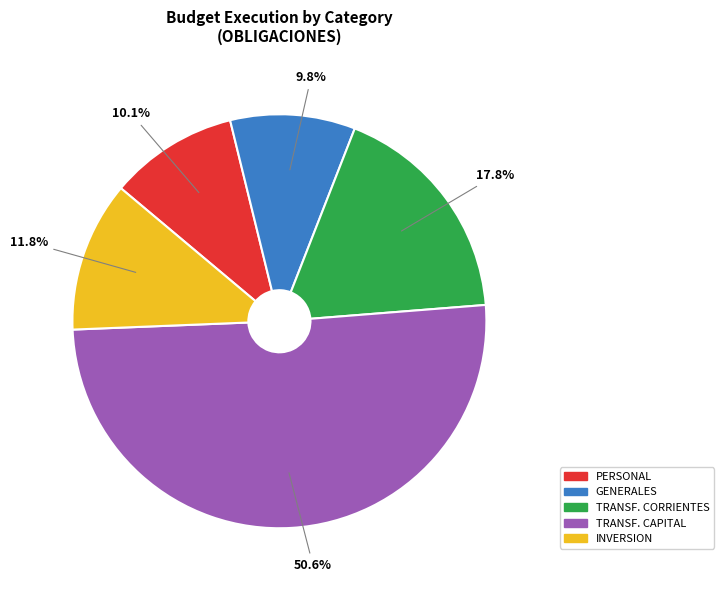

Is there any slice that represents more than half of the pie?

Yes